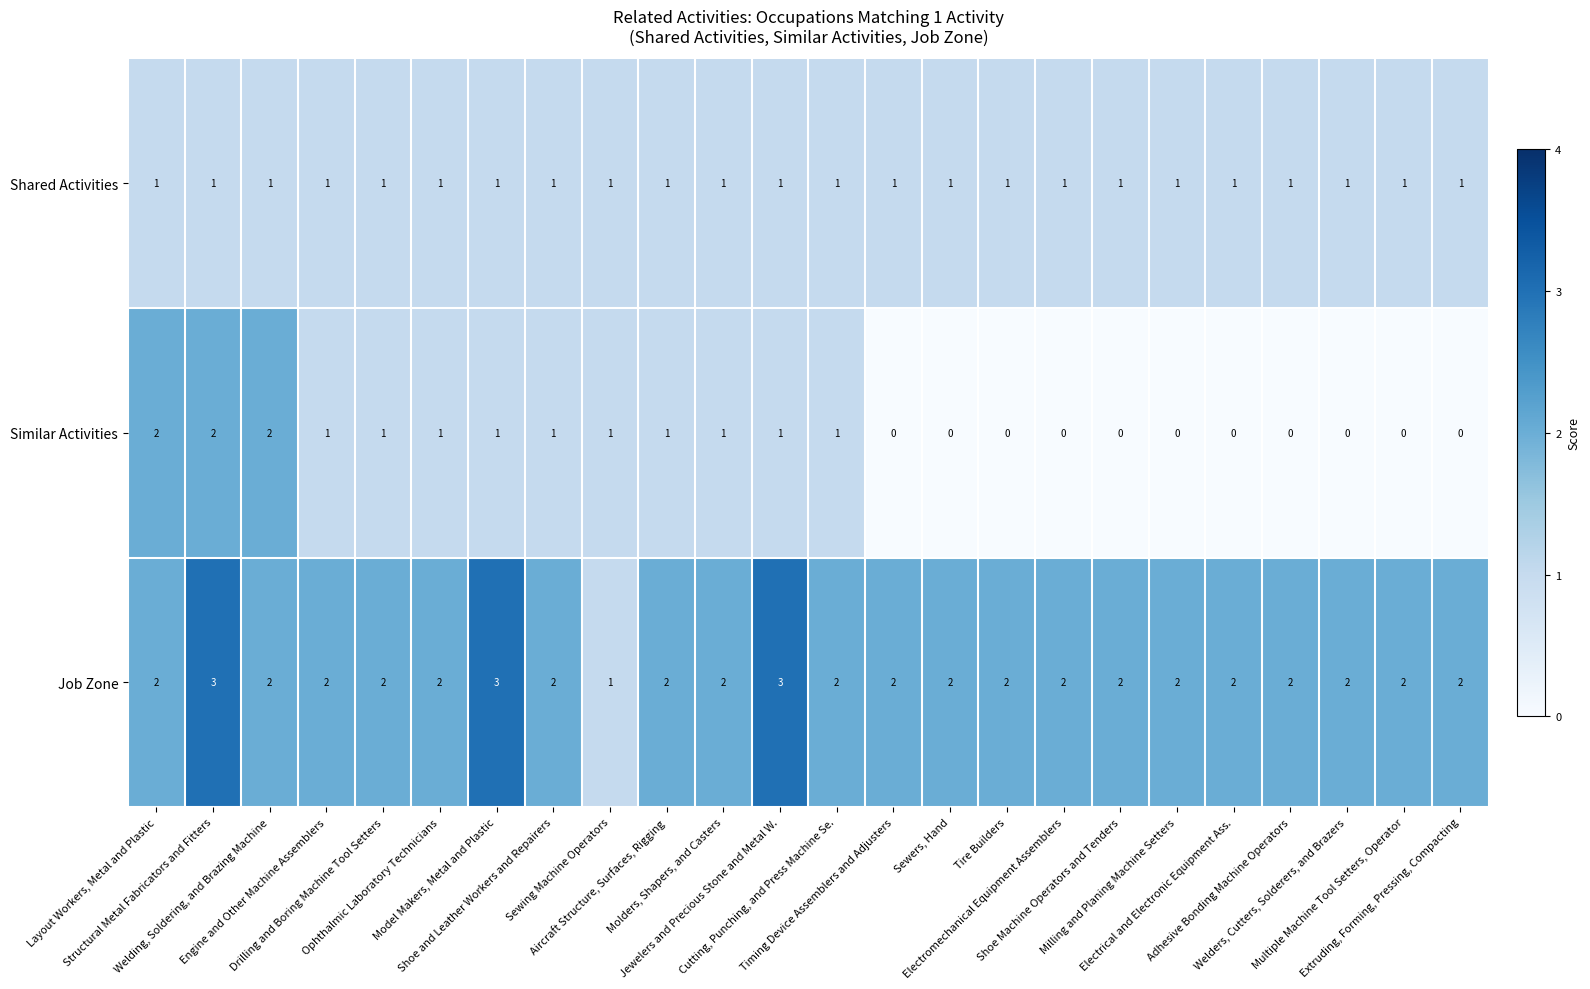

What is the sum of all Similar Activities values?

16